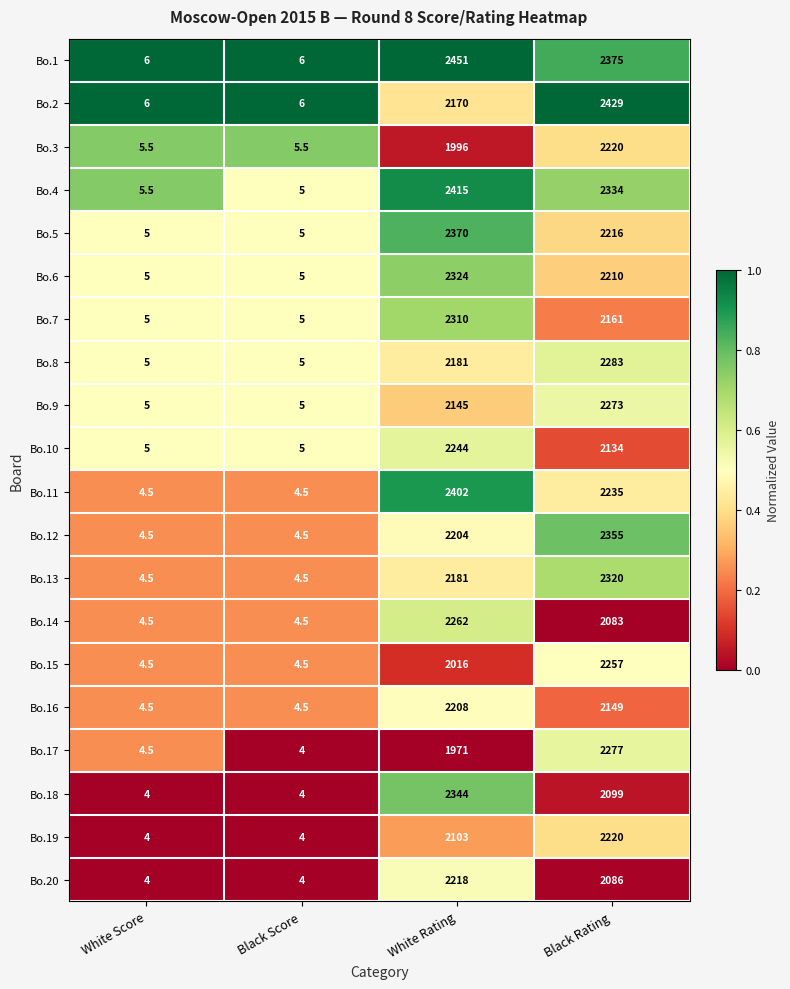

What value does the Bo.1 series have at Black Rating?

2375.0